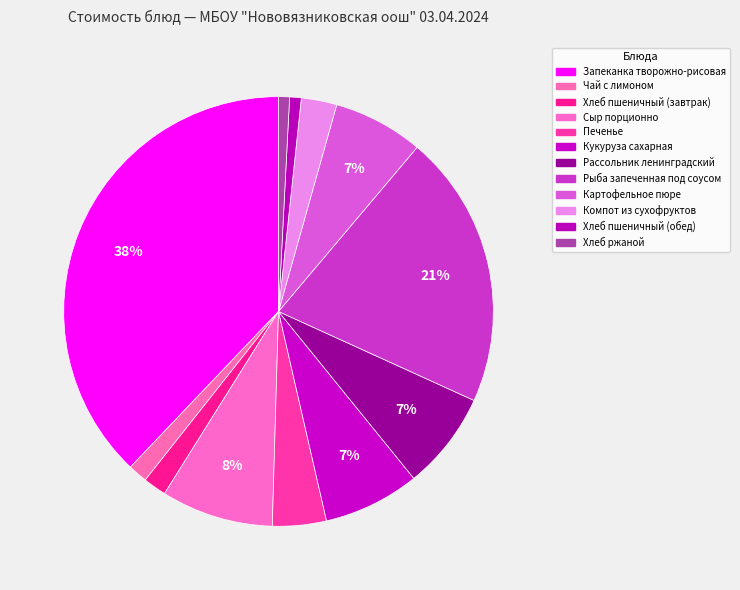

How many segments does this pie chart have?

12